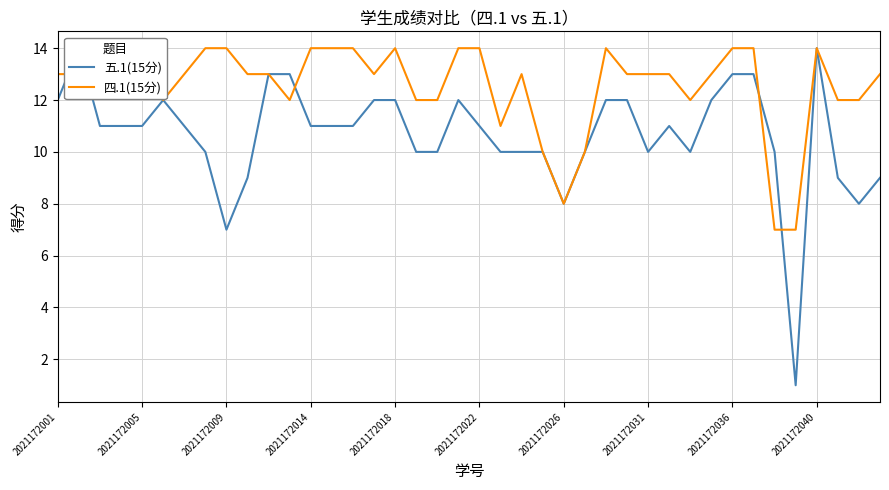

How many intersections are there between 五.1(15分) and 四.1(15分)?

5